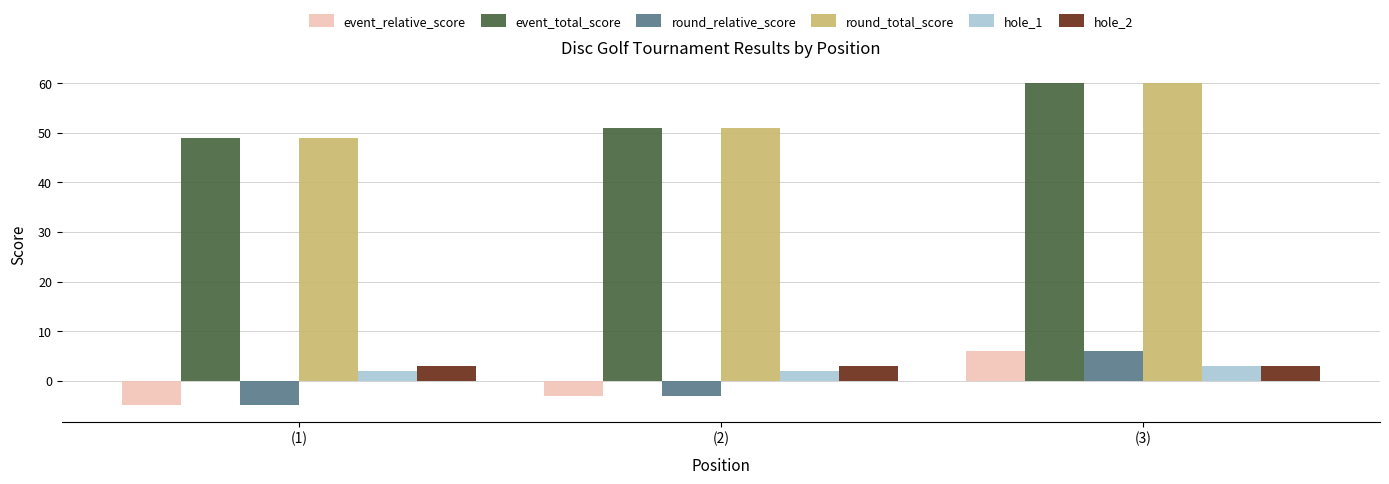

Where is event_relative_score nearest to the value 0?

(2)